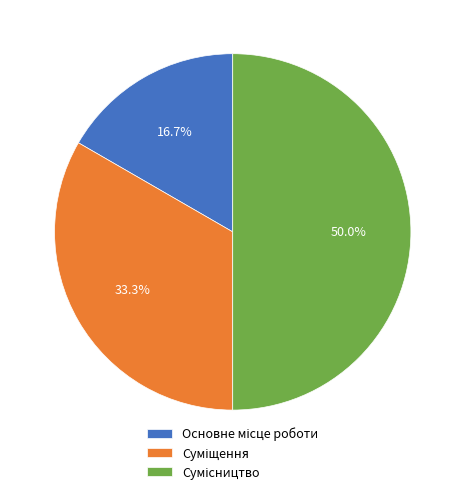

Rank the categories by value from lowest to highest.

Основне місце роботи, Суміщення, Сумісництво